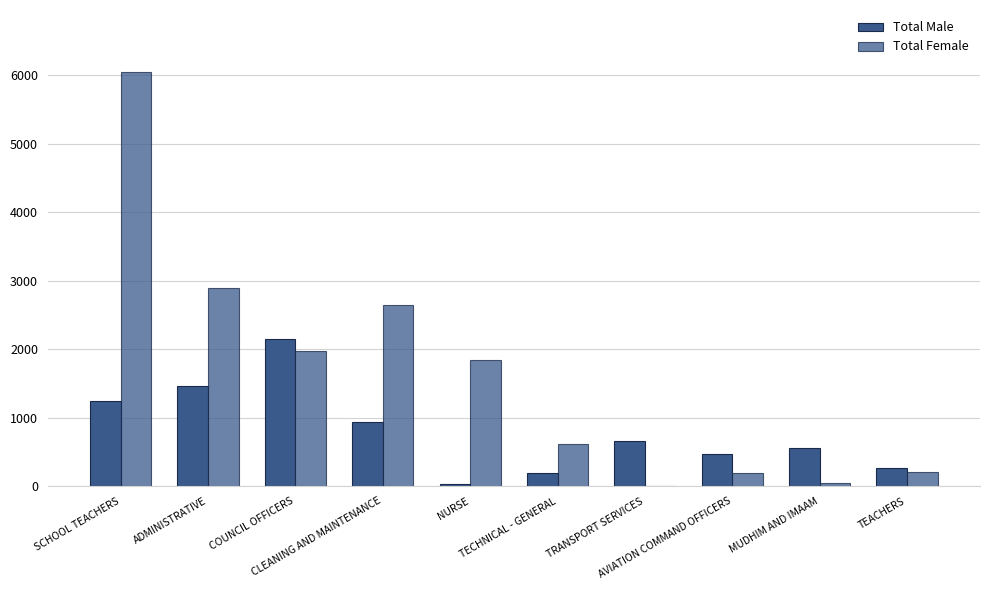

Count the number of categories in the chart.

10